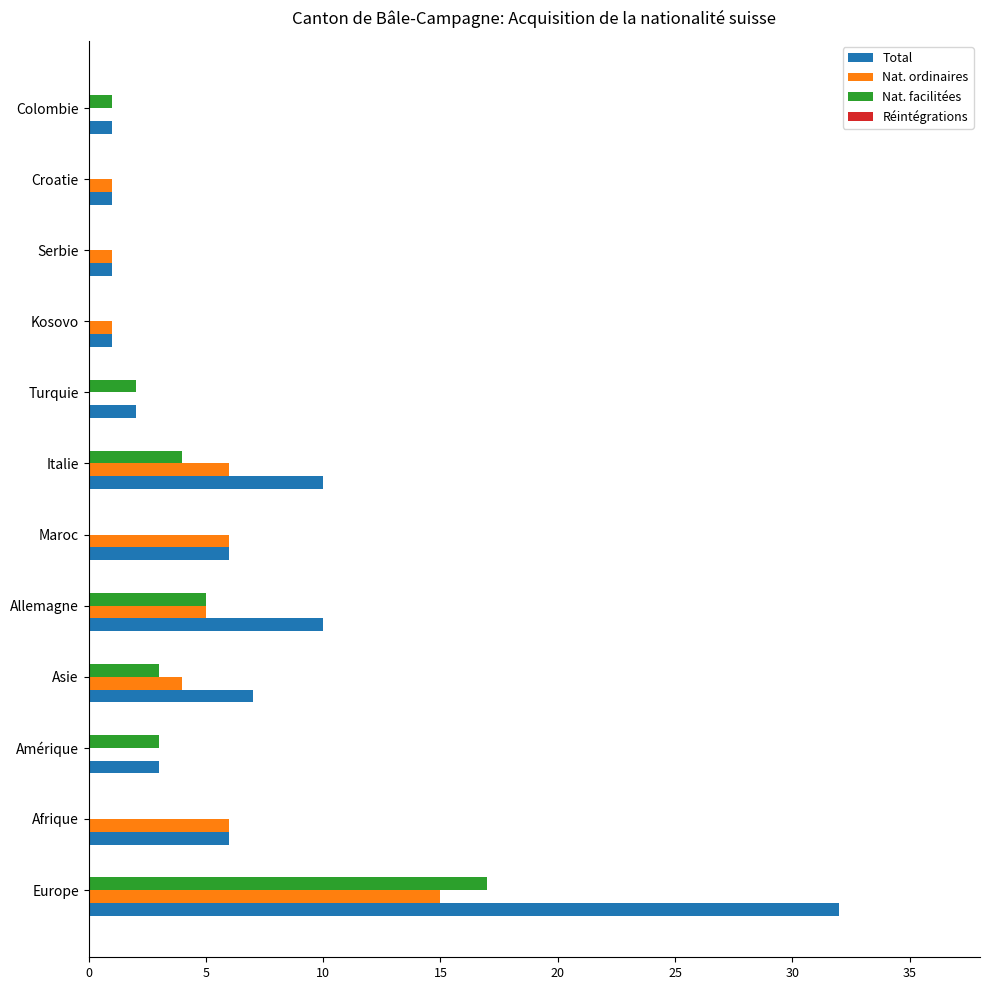

The Nat. facilitées series shows 17 at Europe. True or false?

True